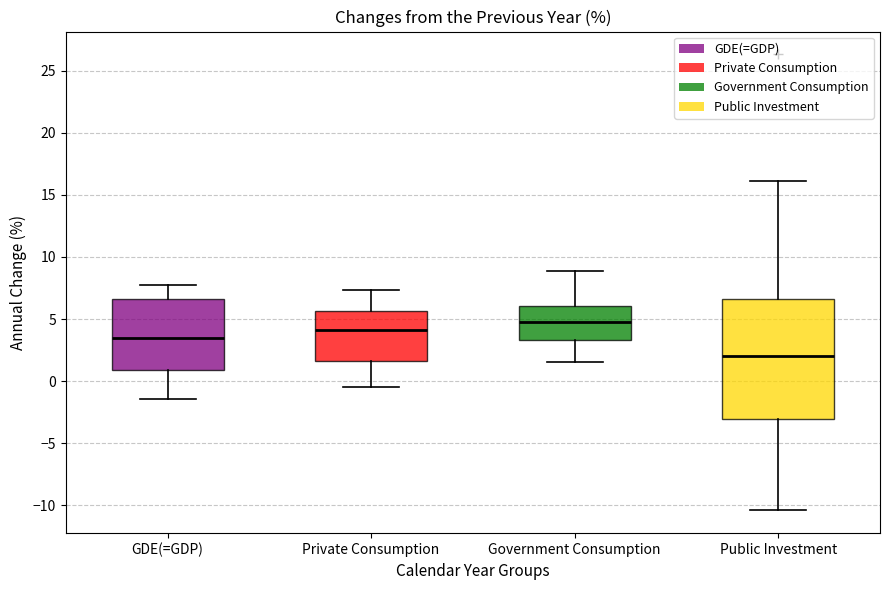

Comparing the boxes themselves (not the whiskers), which one is the tallest?

Public Investment